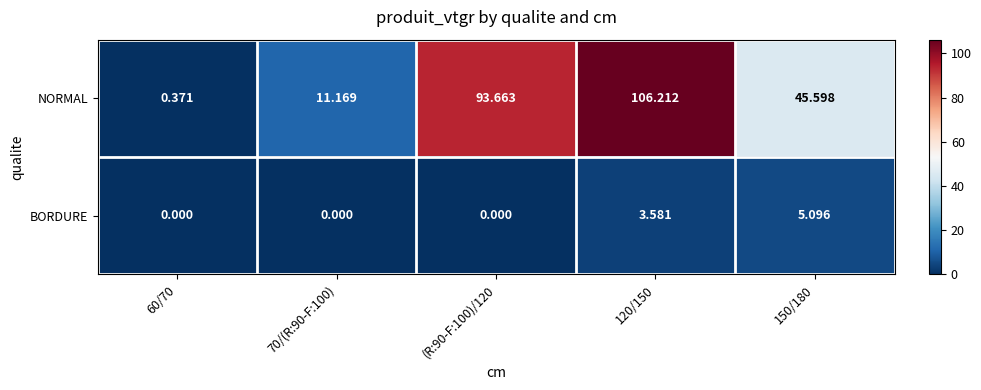

Which series changed the most between 70/(R:90-F:100) and 150/180?

NORMAL